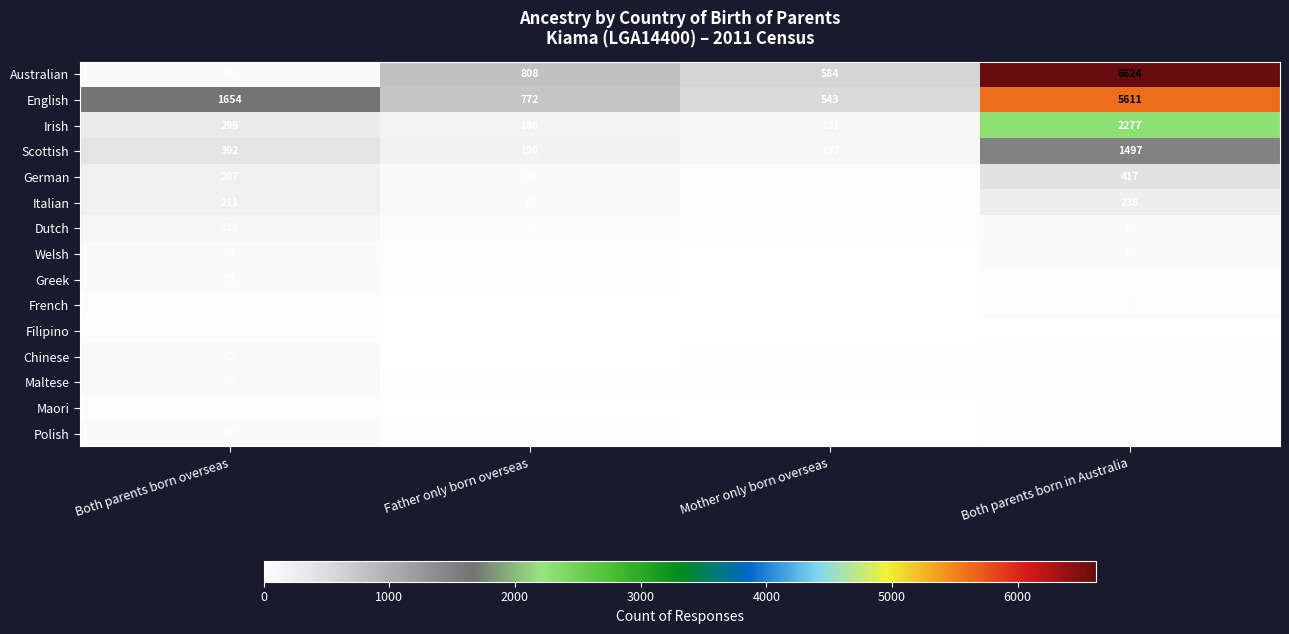

Between Father only born overseas and Both parents born in Australia, which series saw the biggest shift?

Australian